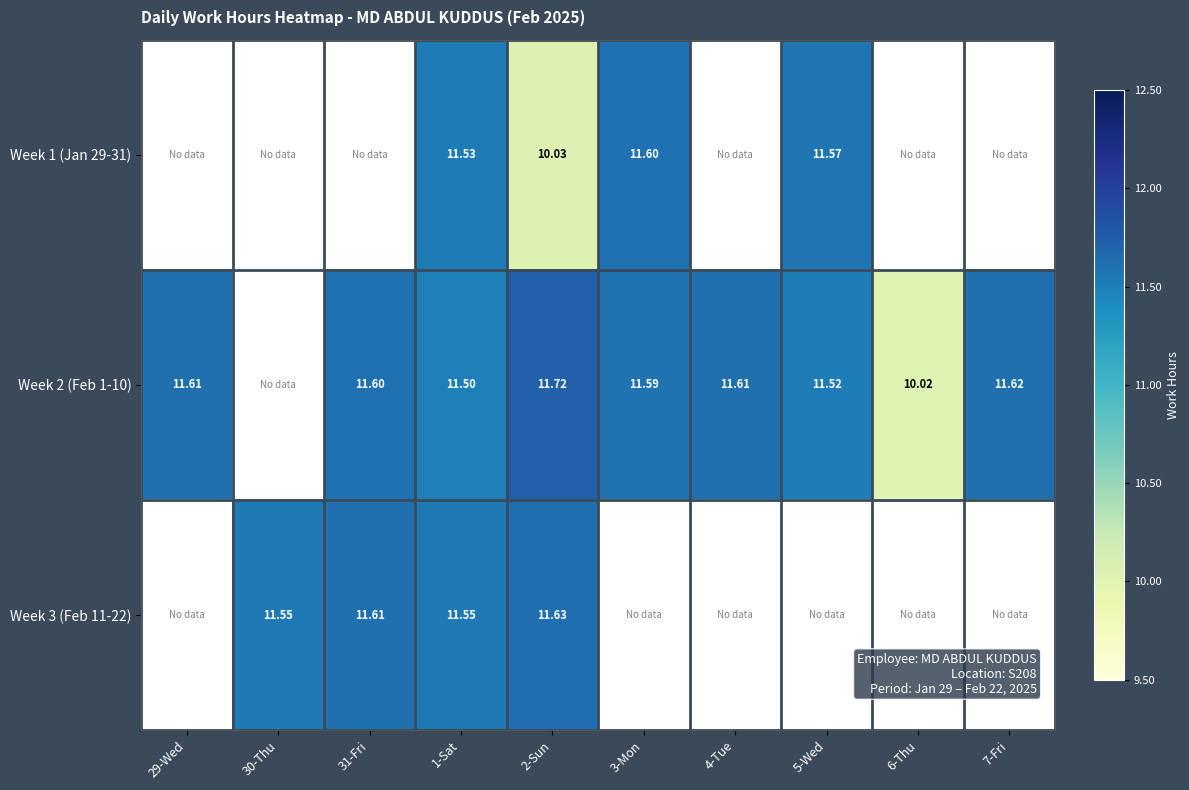

At which category does the chart reach its minimum across all series?

6-Thu